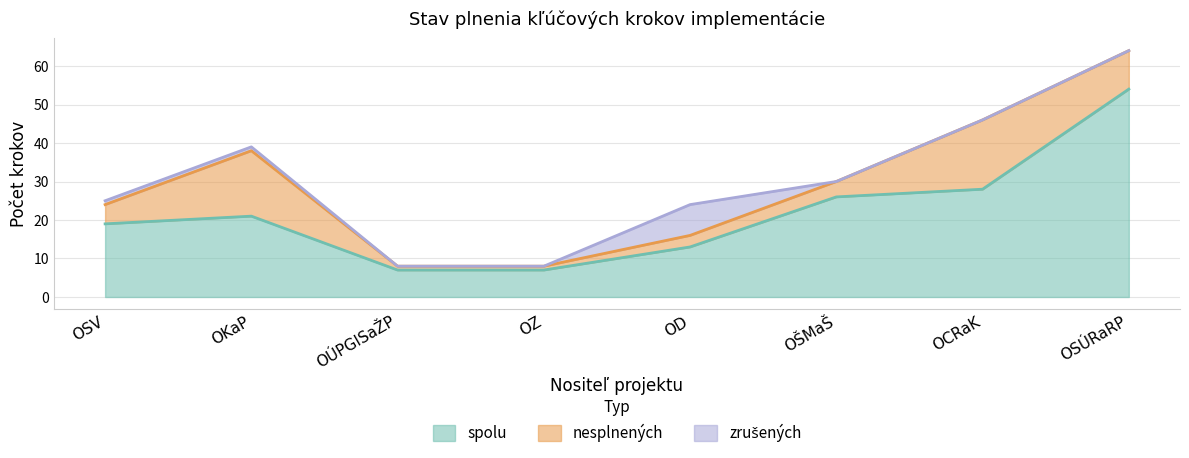

How many lines are shown in the chart?

3